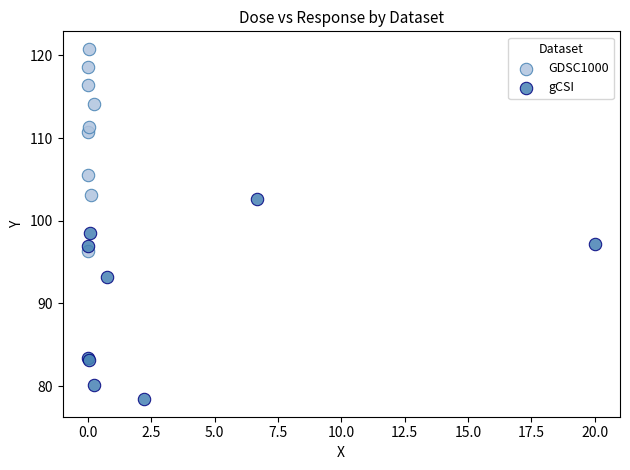

What are all the series names shown in the legend?

GDSC1000, gCSI